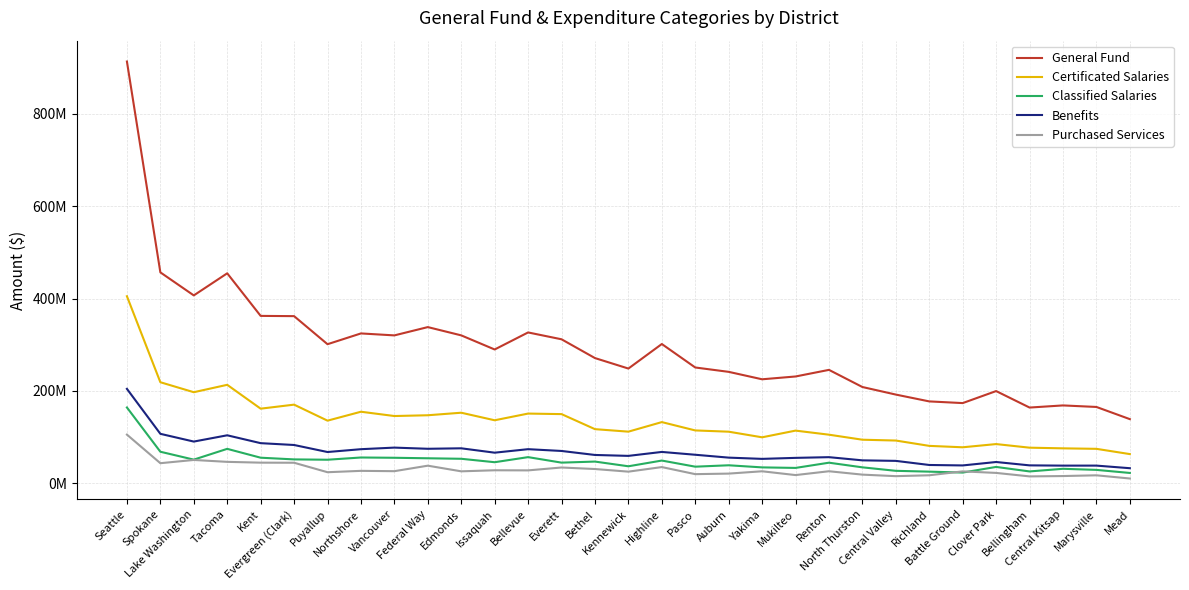

What is the highest value of the Benefits series?

204606372.7